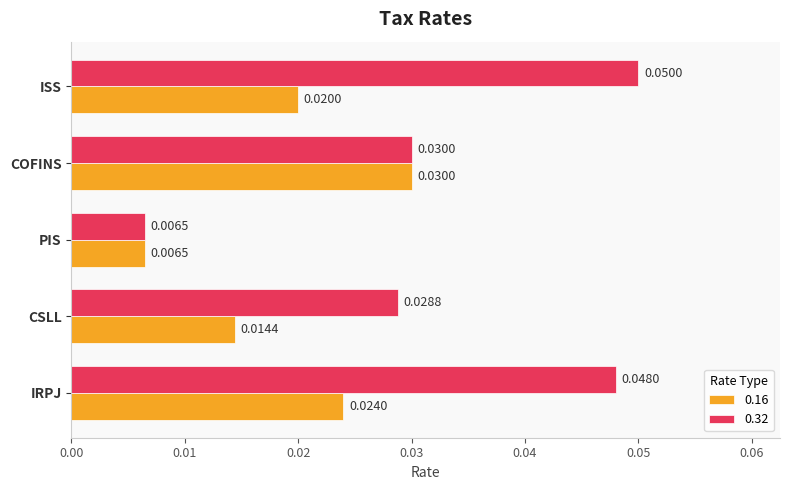

Rank the series by their average value, from lowest to highest.

0.16, 0.32